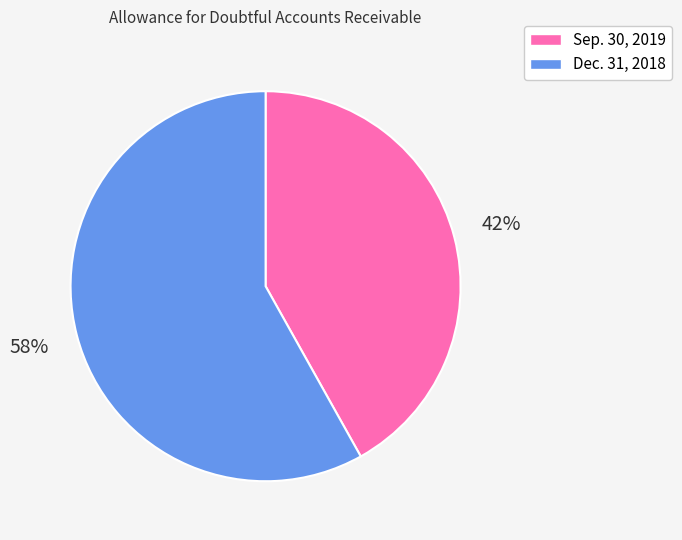

Count the number of slices in the pie.

2